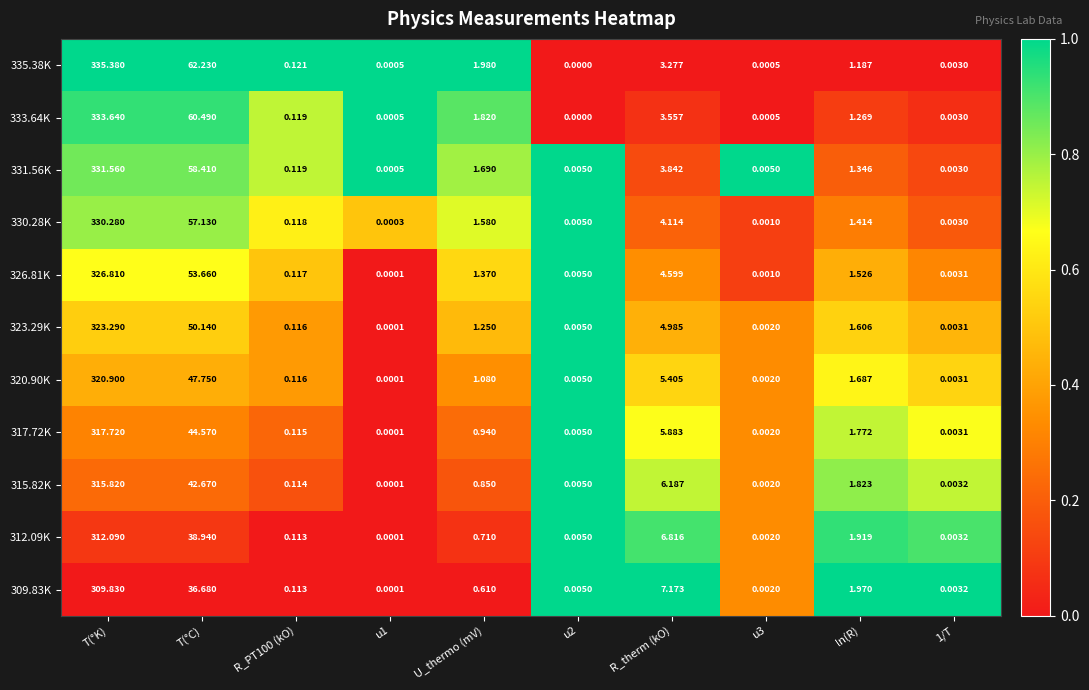

Is the value of 326.81K at R_therm (kO) greater than the value of 317.72K at ln(R)?

Yes